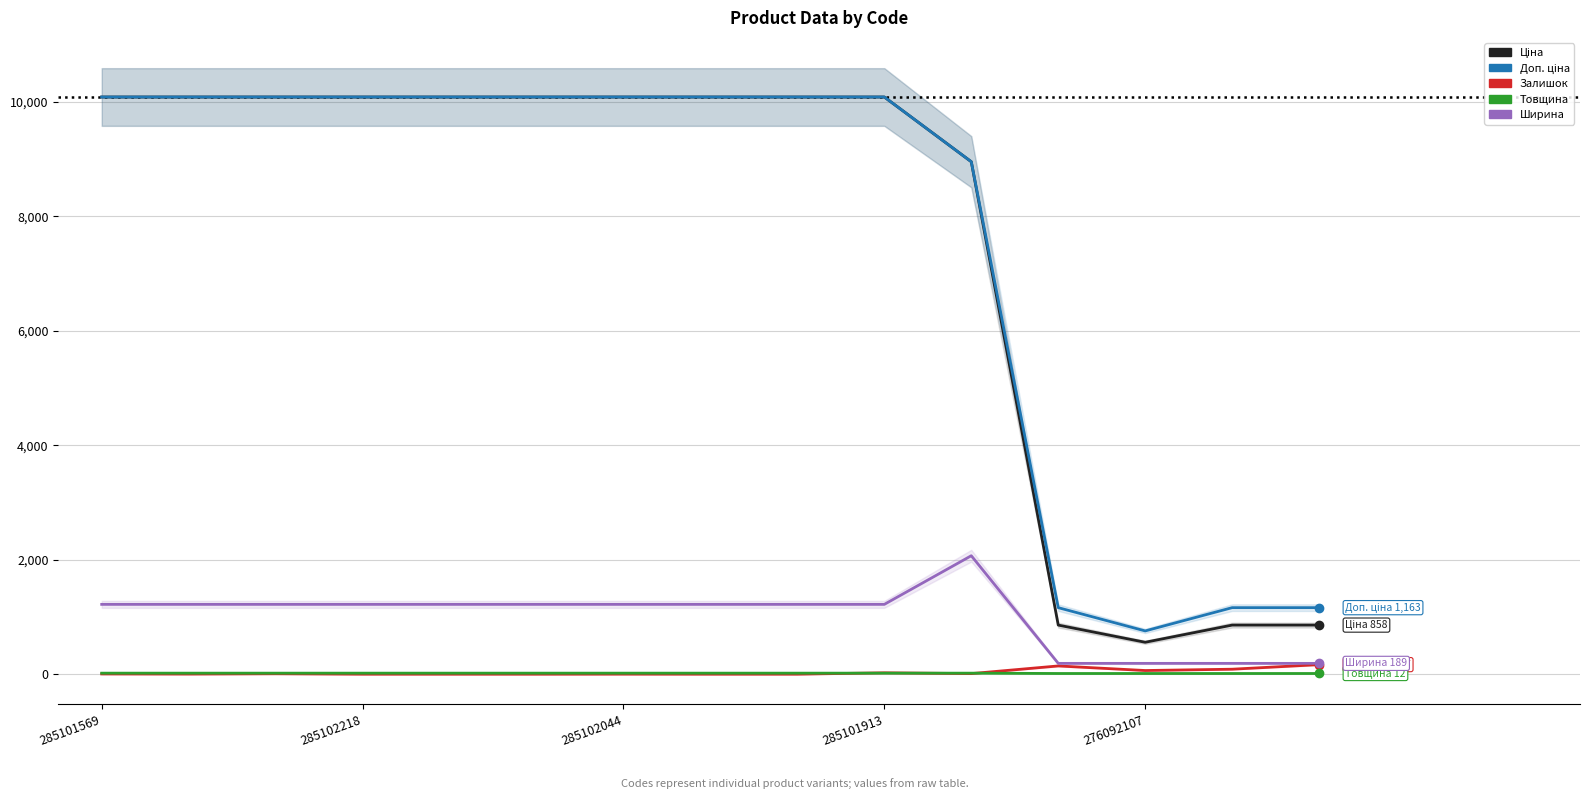

Count the Ширина values in the range 189 to 1220.

14